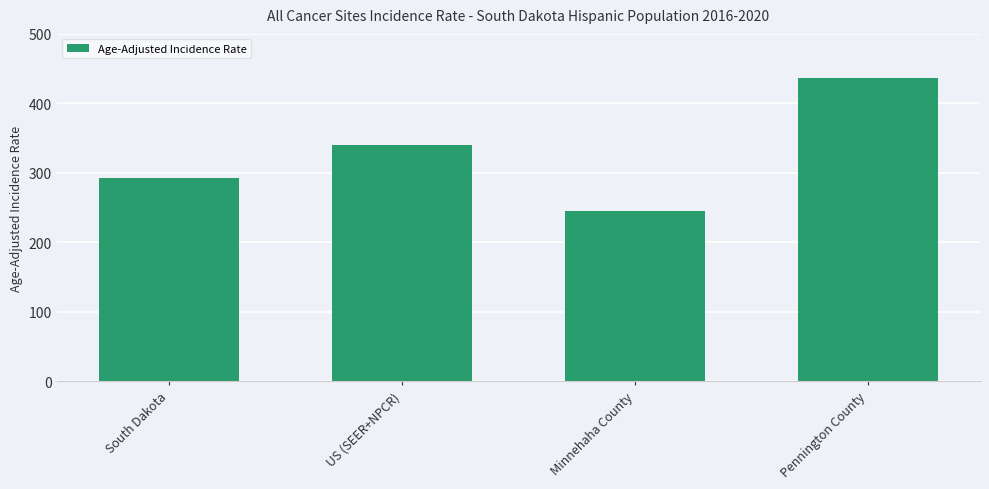

Reading right to left, list all the values displayed in this chart.

Pennington County=436.1	Minnehaha County=244.5	US (SEER+NPCR)=339.6	South Dakota=292.6